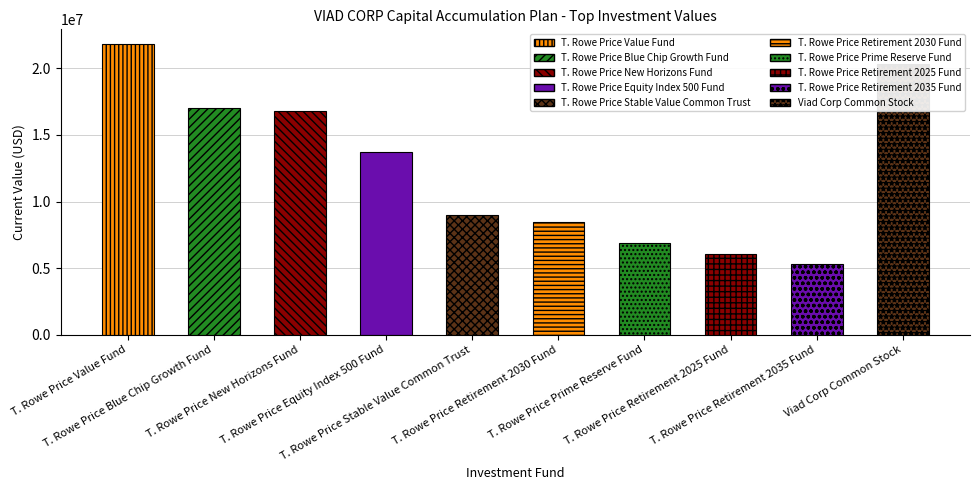

What is the difference between the values at T. Rowe Price Stable Value Common Trust and T. Rowe Price Blue Chip Growth Fund?

7993883